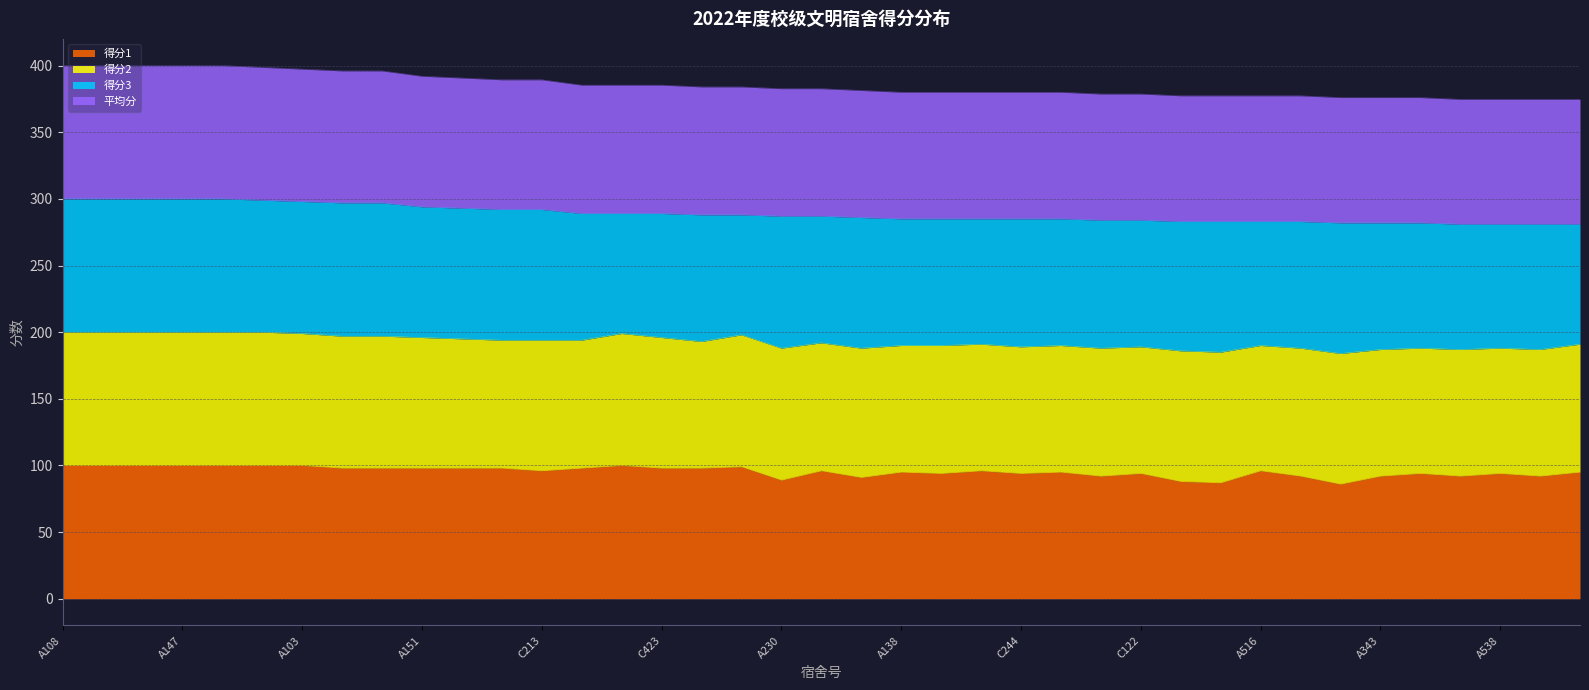

The value of 得分1 at A230 is 159.1. True or false?

False